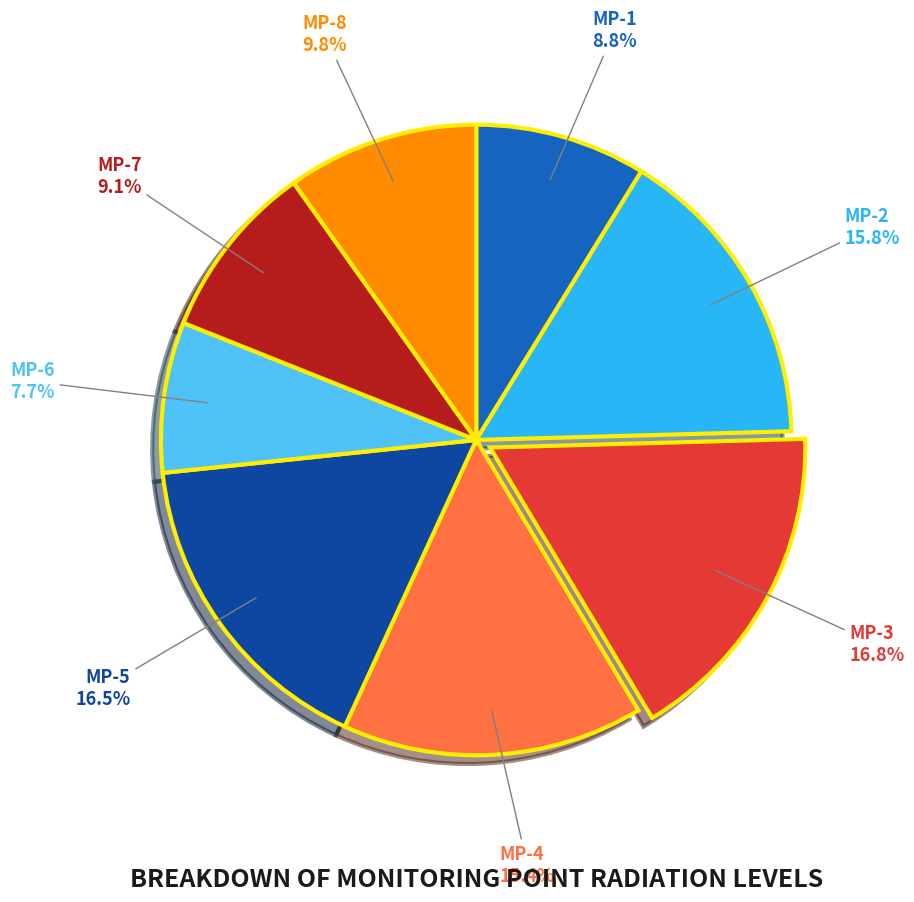

Count the number of slices in the pie.

8